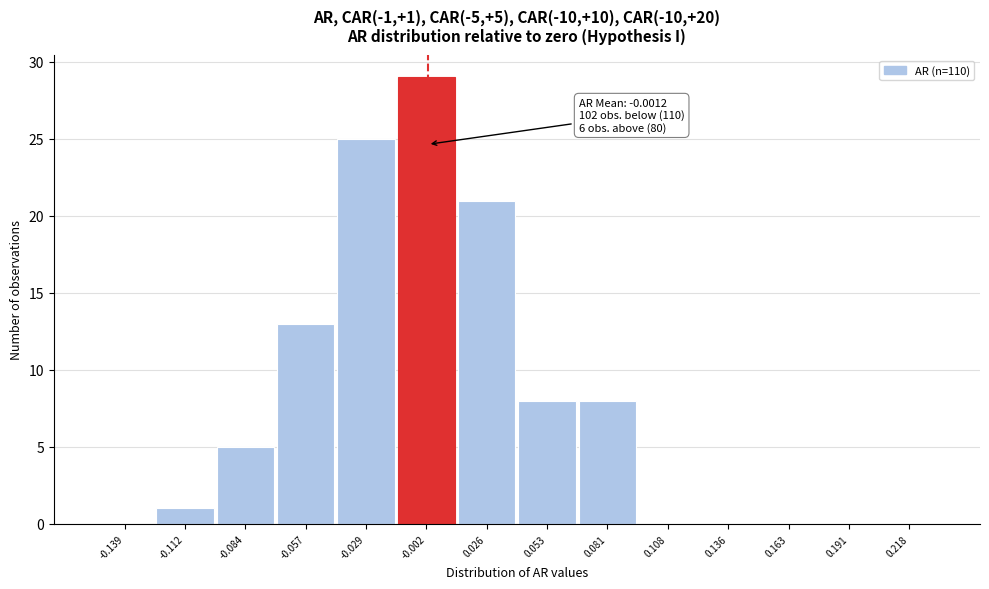

Which range on the x-axis has the tallest bar?

-0.015 to 0.010